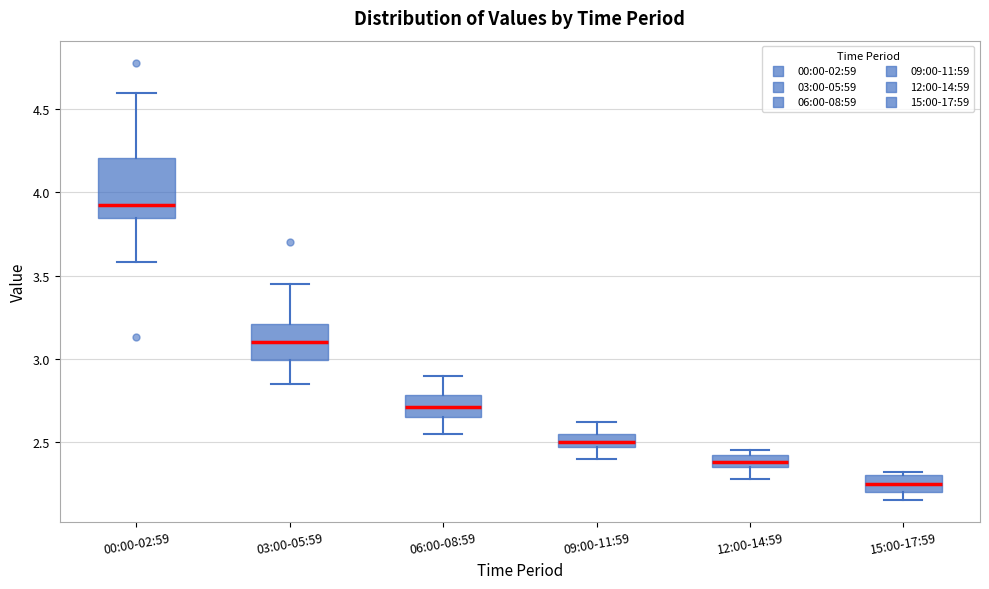

Where is the lower edge of the box for 12:00-14:59 on the y-axis? The values are not printed on the chart, so give them approximately, as read against the axis.

2.35